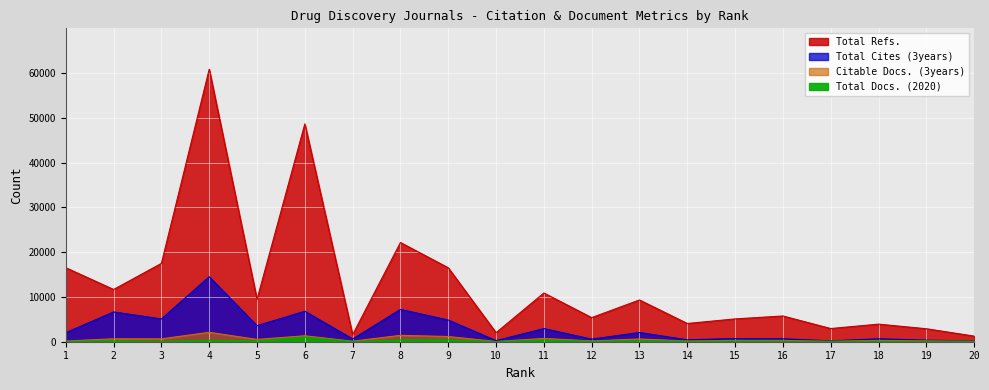

What is the average value of the Total Docs. (2020) series?

206